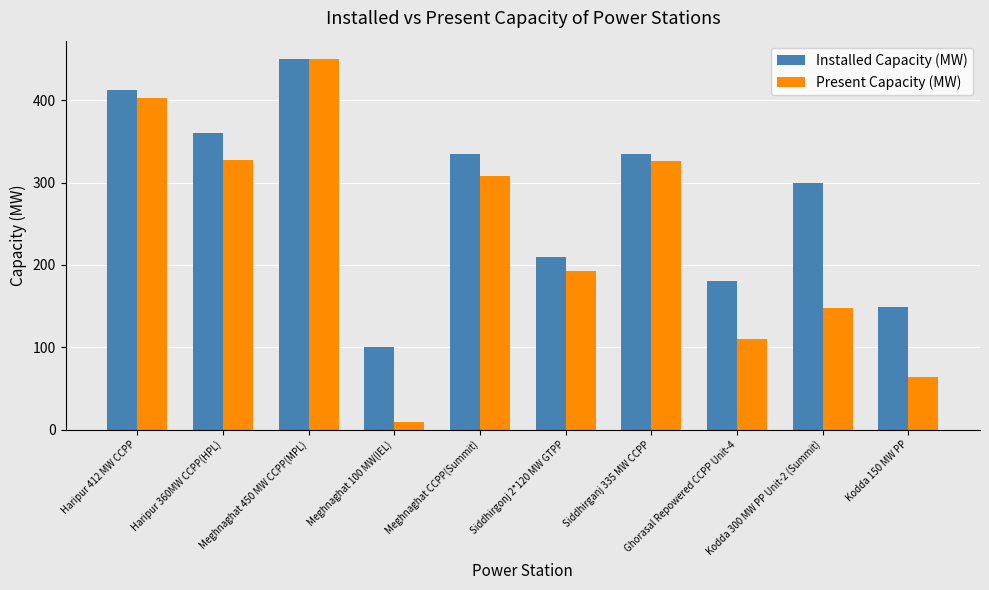

At which label does Present Capacity (MW) reach its minimum?

Meghnaghat 100 MW(IEL)